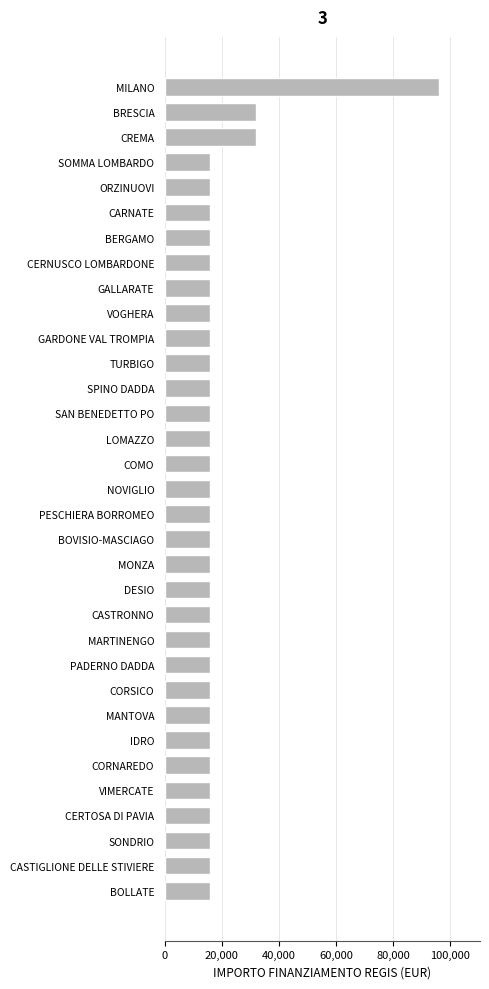

What is the average value?

19394